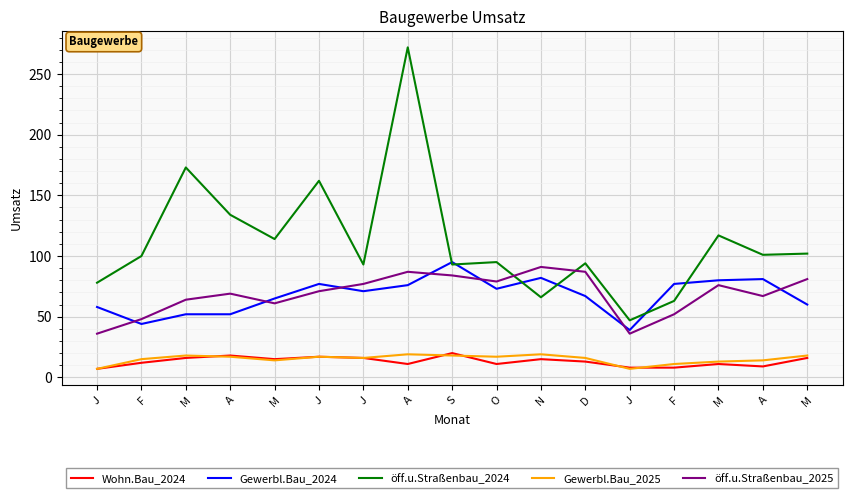

The value of öff.u.Straßenbau_2025 at A is 87. True or false?

True